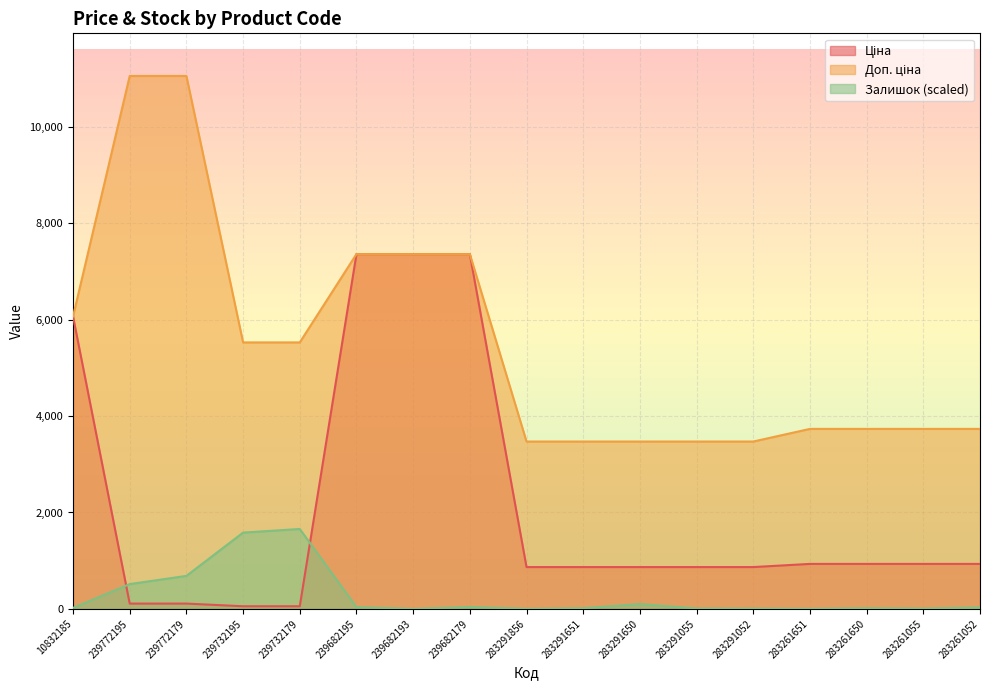

Count the number of data series in this chart.

3